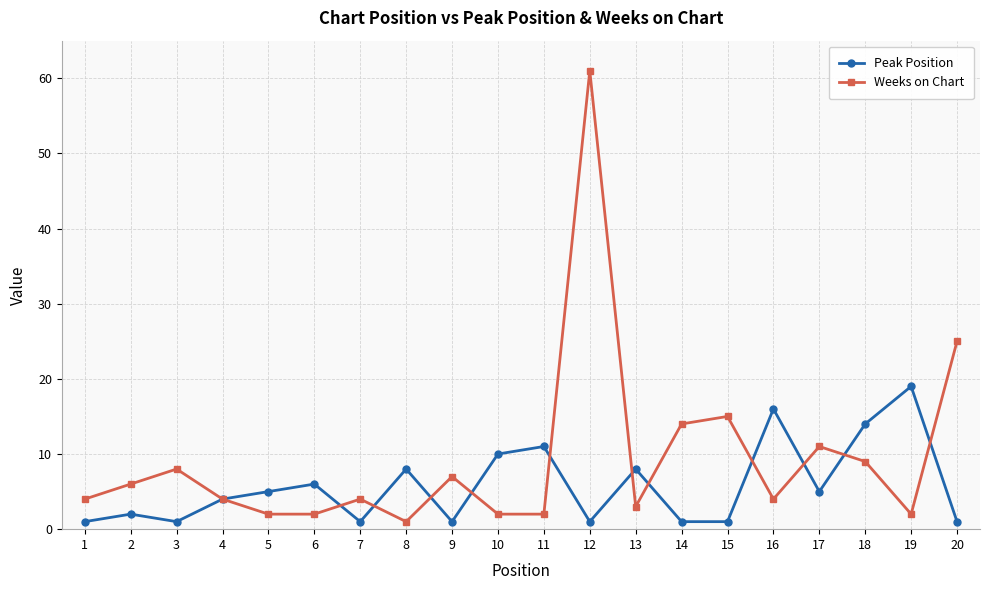

Reading left to right, list all the values displayed in this chart.

Peak Position: 1=1	2=2	3=1	4=4	5=5	6=6	7=1	8=8	9=1	10=10	11=11	12=1	13=8	14=1	15=1	16=16	17=5	18=14	19=19	20=1
Weeks on Chart: 1=4	2=6	3=8	4=4	5=2	6=2	7=4	8=1	9=7	10=2	11=2	12=61	13=3	14=14	15=15	16=4	17=11	18=9	19=2	20=25